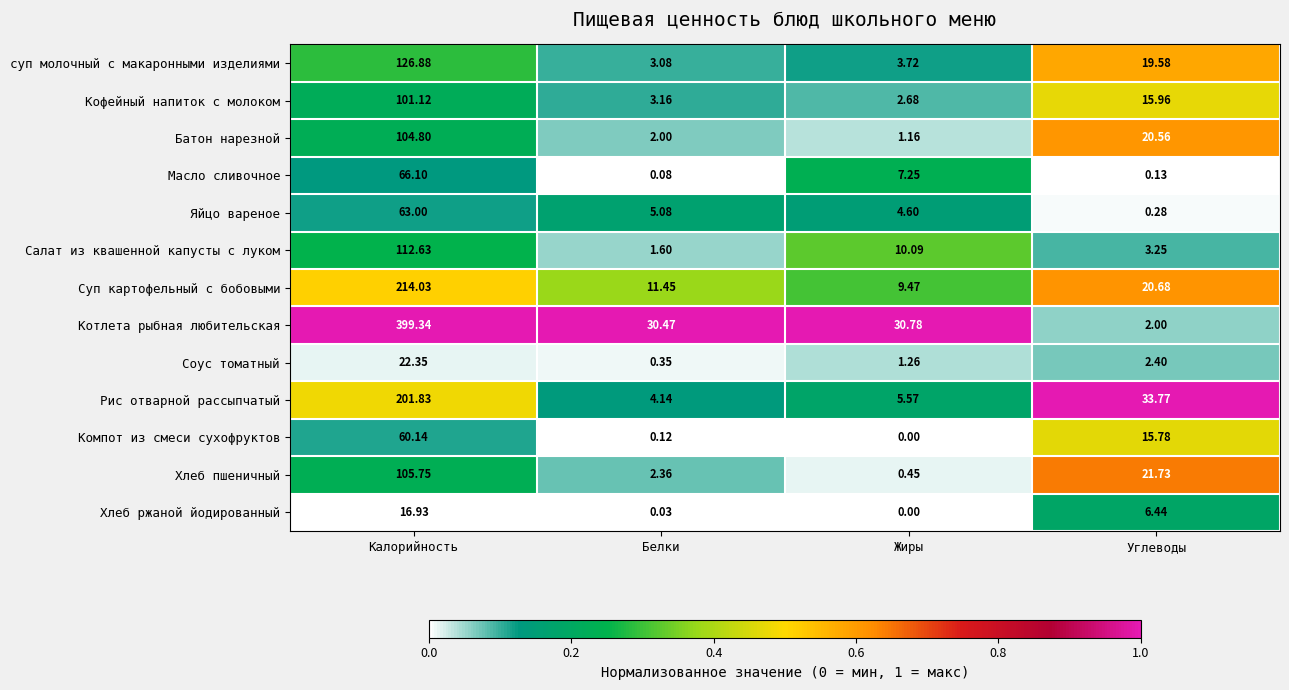

Which series has the widest spread of values?

Котлета рыбная любительская